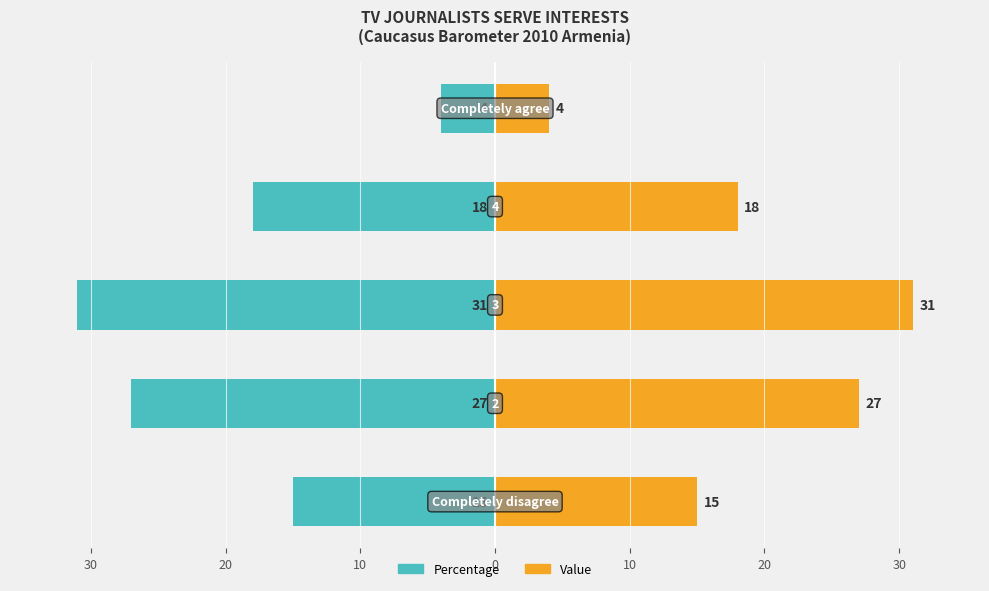

Which series has the largest range (max minus min)?

Percentage